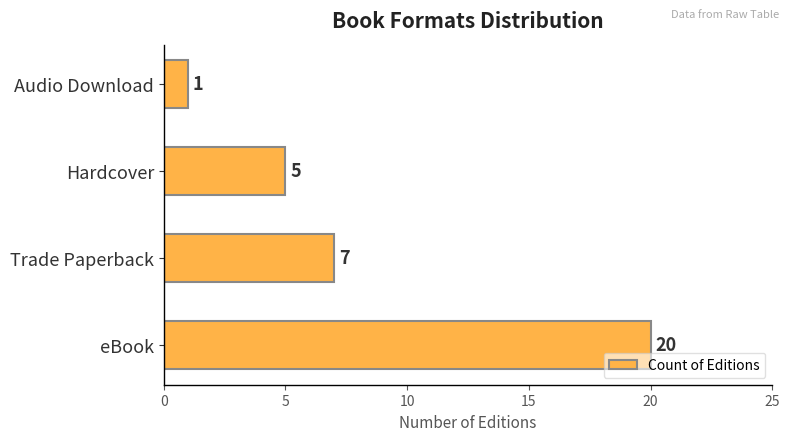

How many bars are there in total?

4